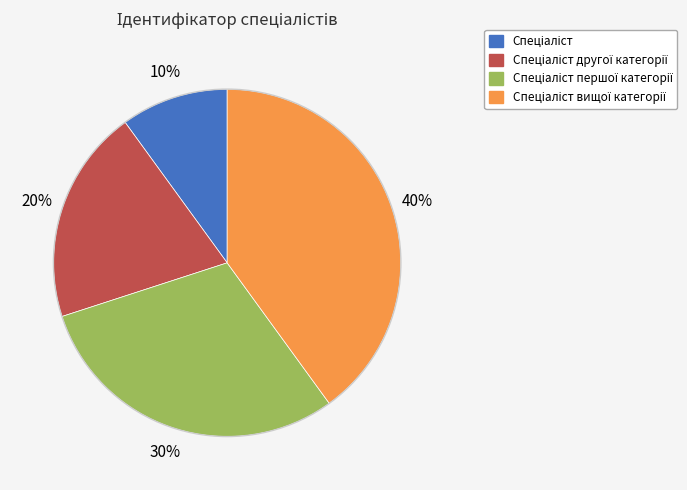

To the nearest percent, what is the average slice percentage?

25%